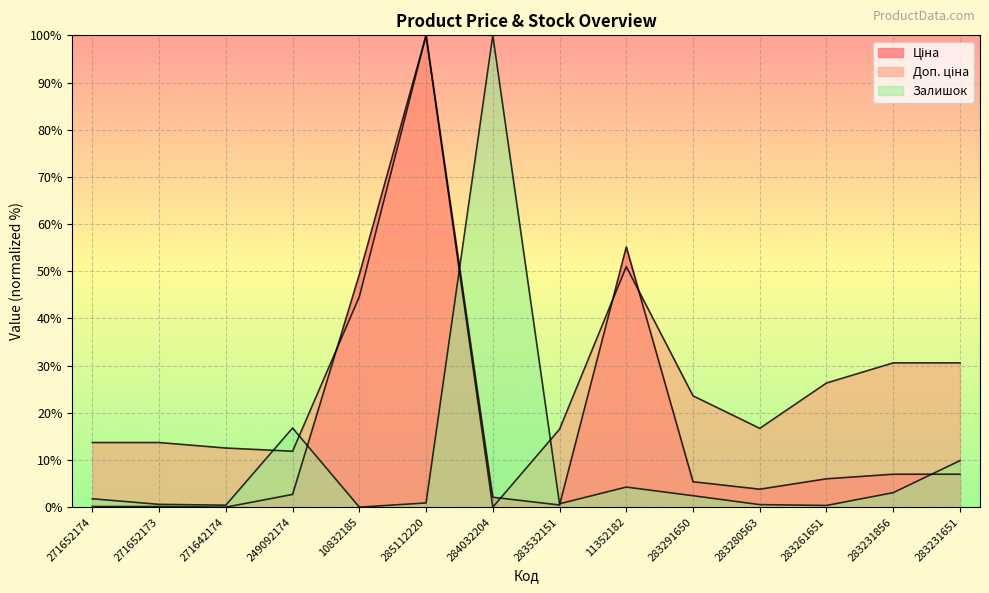

What is the sum of all Ціна values?

239.1